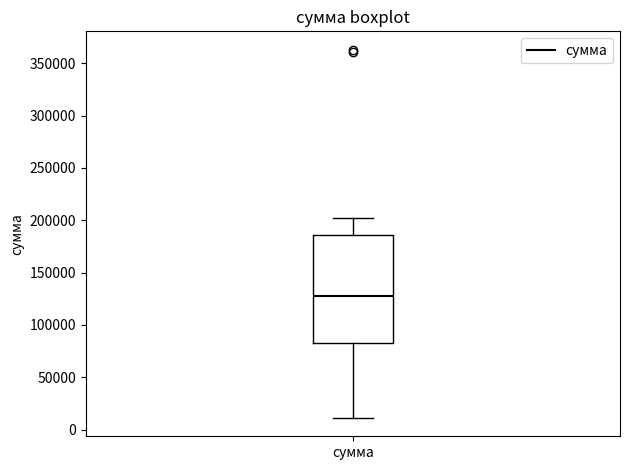

Read this box plot against the y-axis: the position of the median line, the range covered by the box, and the ends of both whiskers. The values are not printed on the chart, so give them approximately, as read against the axis.

median 125000, box 85000 to 185000, whiskers 10000 to 200000